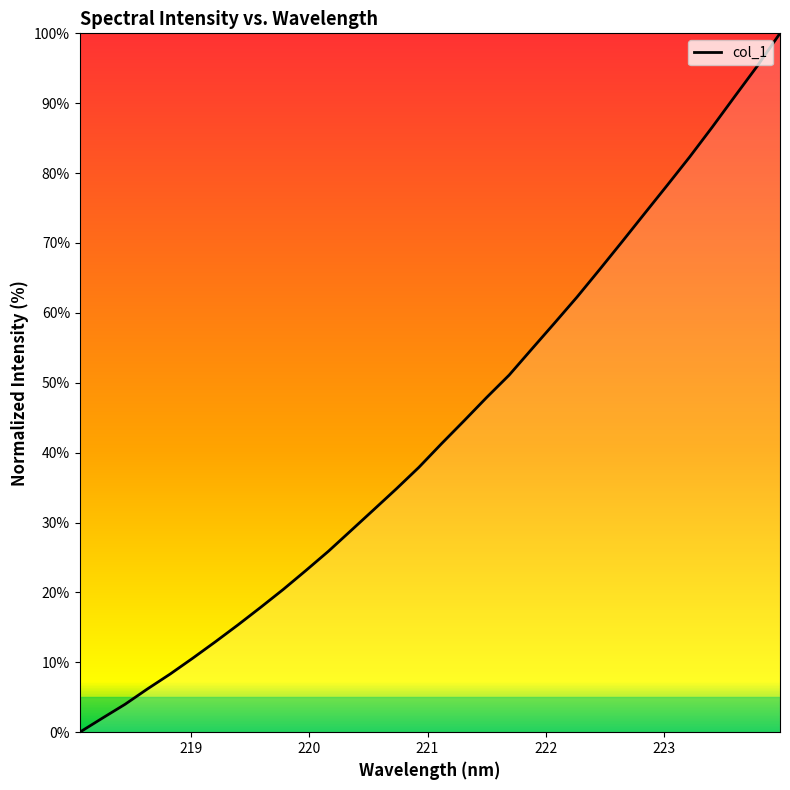

What is the greatest value displayed?

100.0